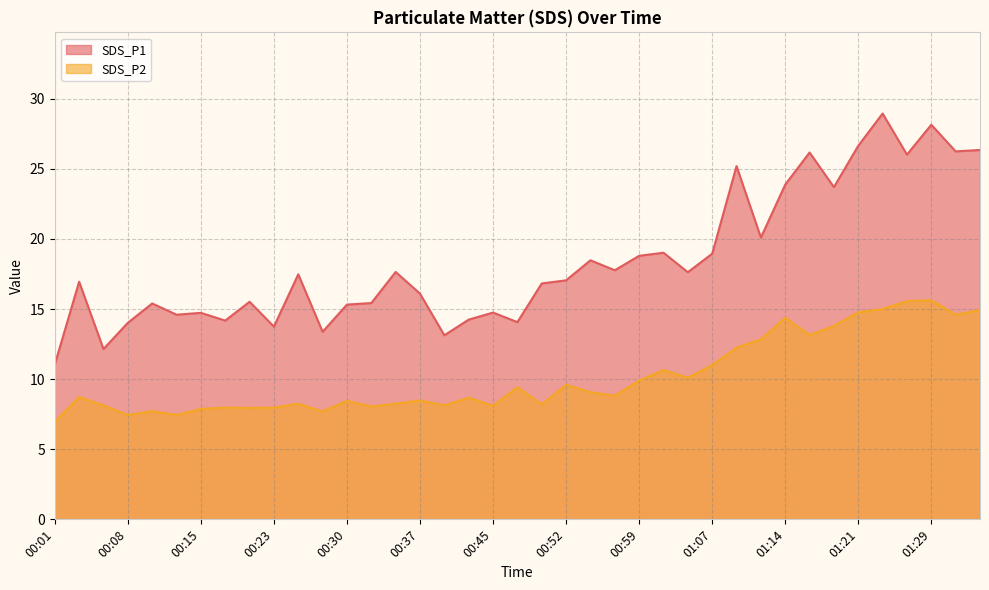

True or false: SDS_P2 and SDS_P1 intersect in this chart.

False